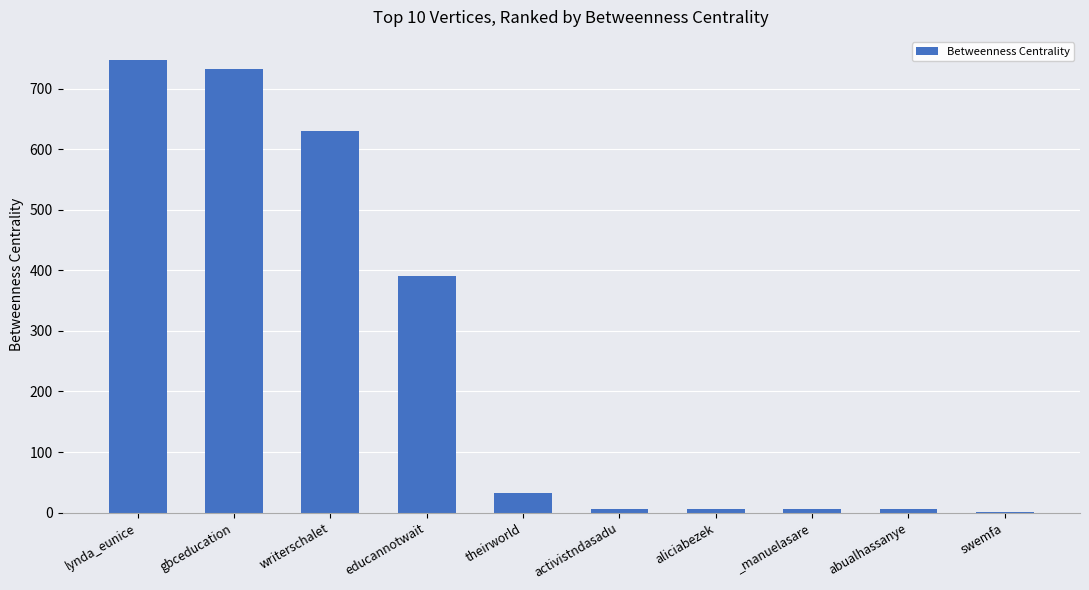

Reading left to right, what are all the values shown in this chart?

lynda_eunice=748.0	gbceducation=732.2	writerschalet=630.0	educannotwait=391.2	theirworld=32.2	activistndasadu=6.0	aliciabezek=6.0	_manuelasare=6.0	abualhassanye=6.0	swemfa=1.2